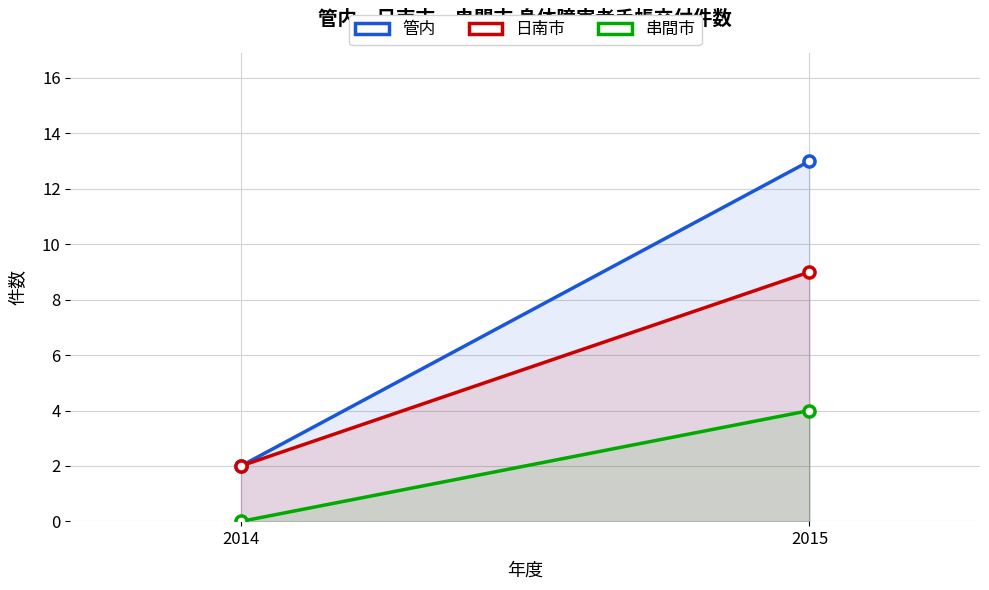

True or false: 管内 has a value of 2 at 2014.

True